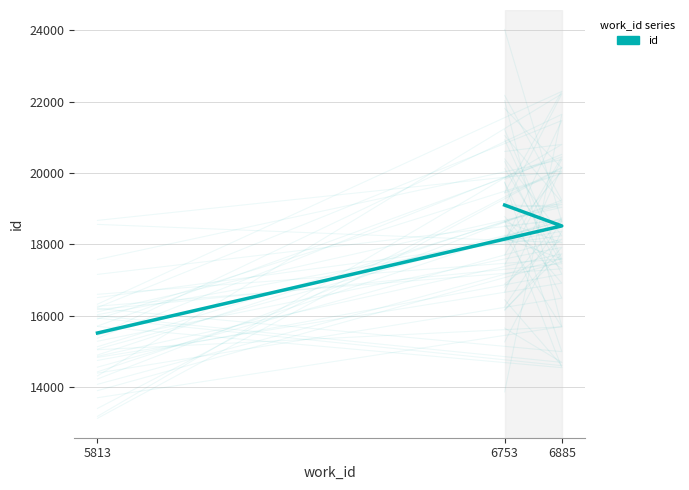

What is the average value?

17712